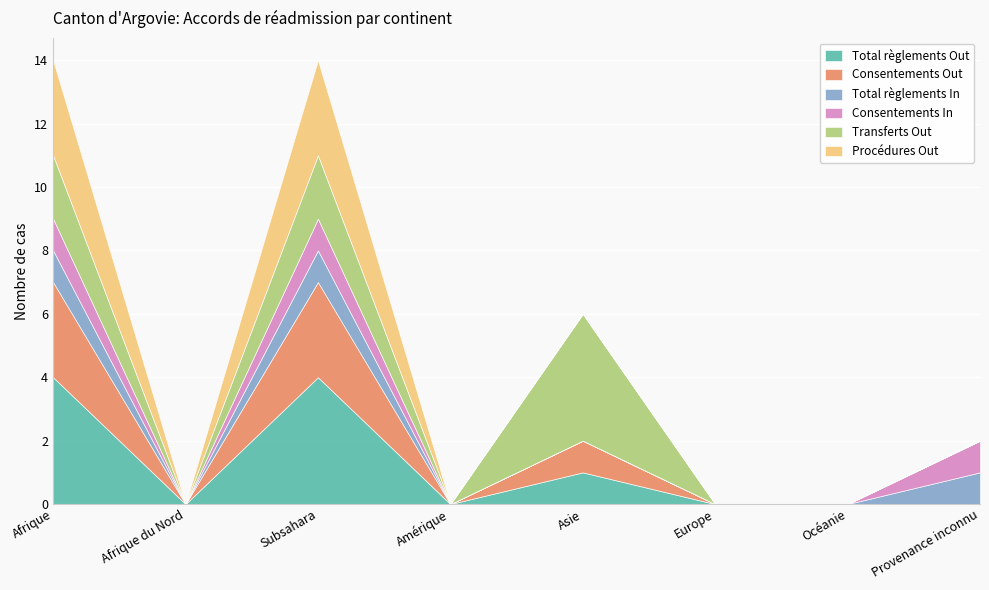

What is the difference between the maximum and minimum values in the Total règlements In series?

1